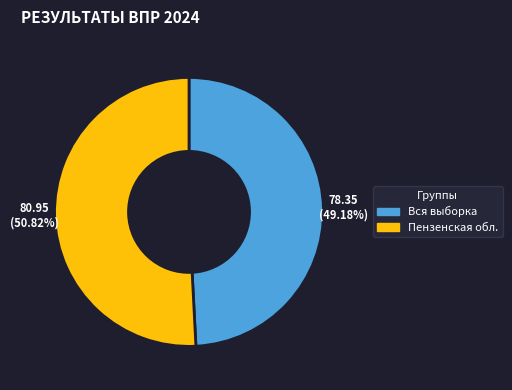

Is there any slice that represents more than half of the pie?

Yes